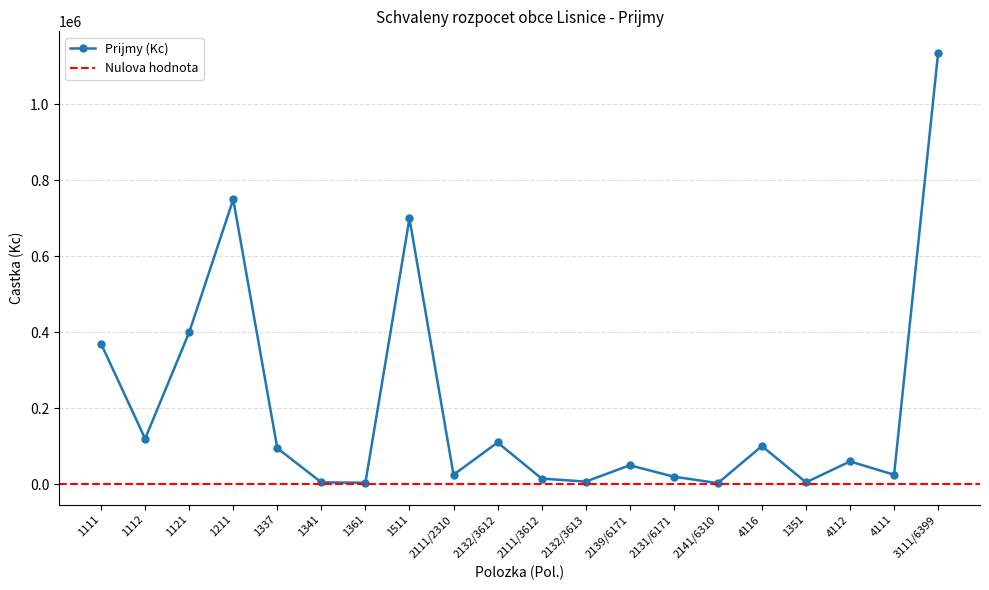

What is the difference between the values at 1211 and 2111/3612?

735000